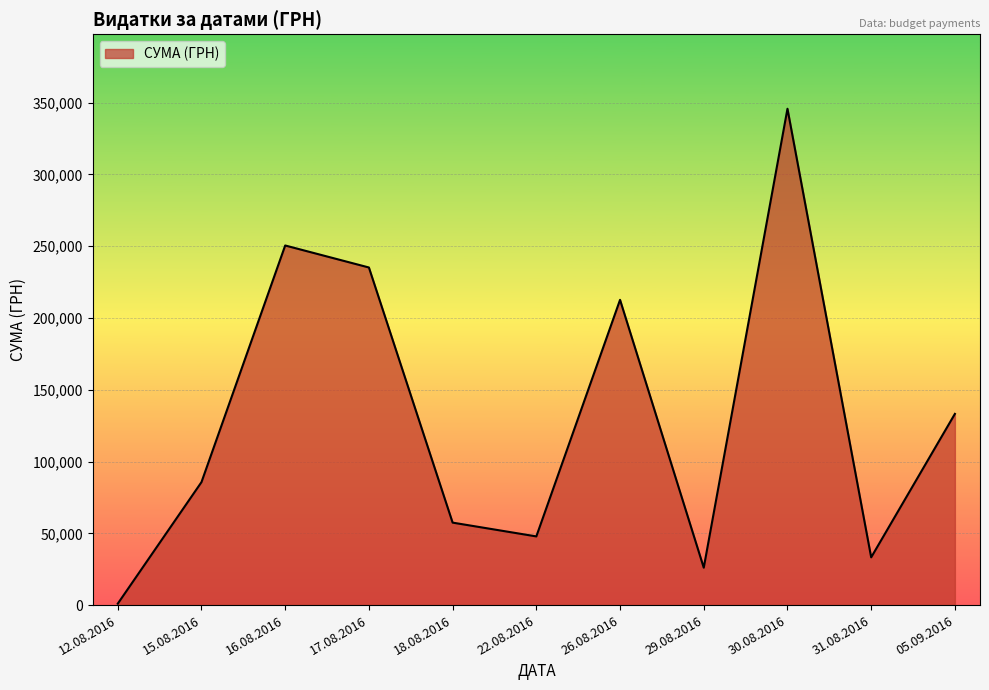

Where is the data nearest to the value 173342?

26.08.2016